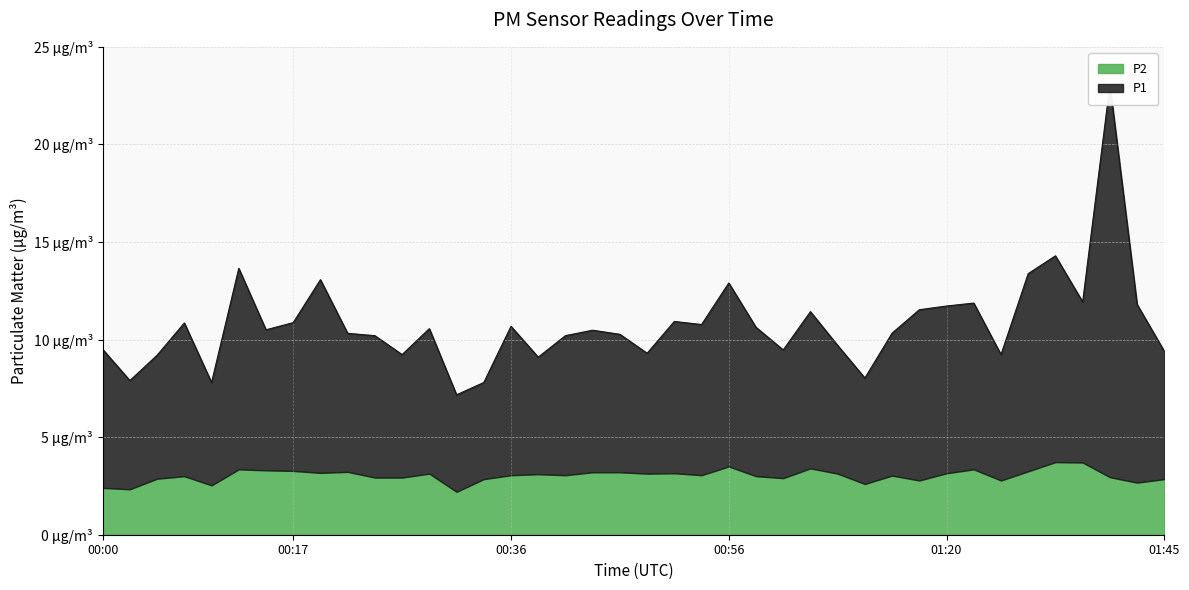

Which category has the lowest value across all series?

00:31